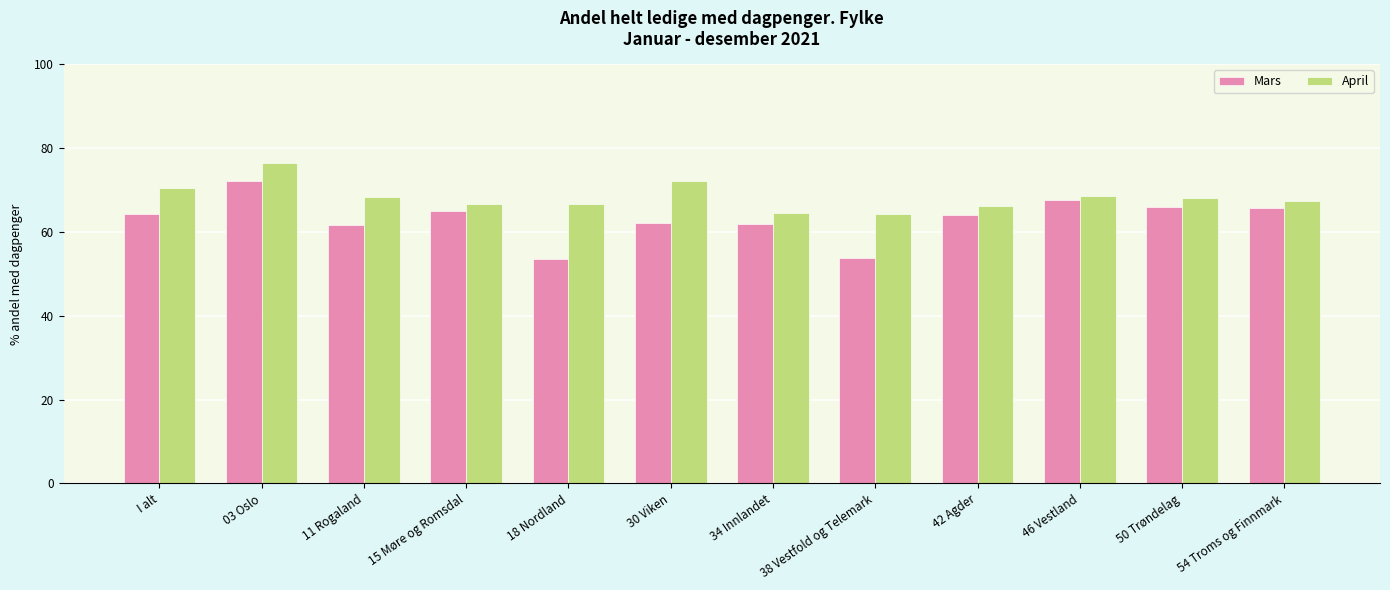

What is the average value of the Mars series?

63.2